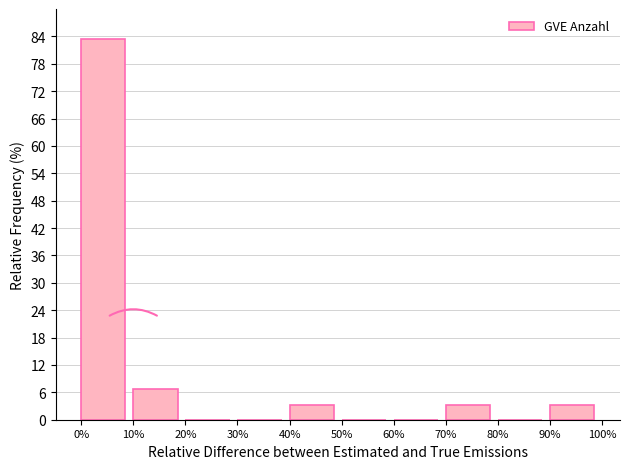

Reading right to left, transcribe all the data shown in this chart.

90%=3.3	80%=0.0	70%=3.3	60%=0.0	50%=0.0	40%=3.3	30%=0.0	20%=0.0	10%=6.7	0%=83.3